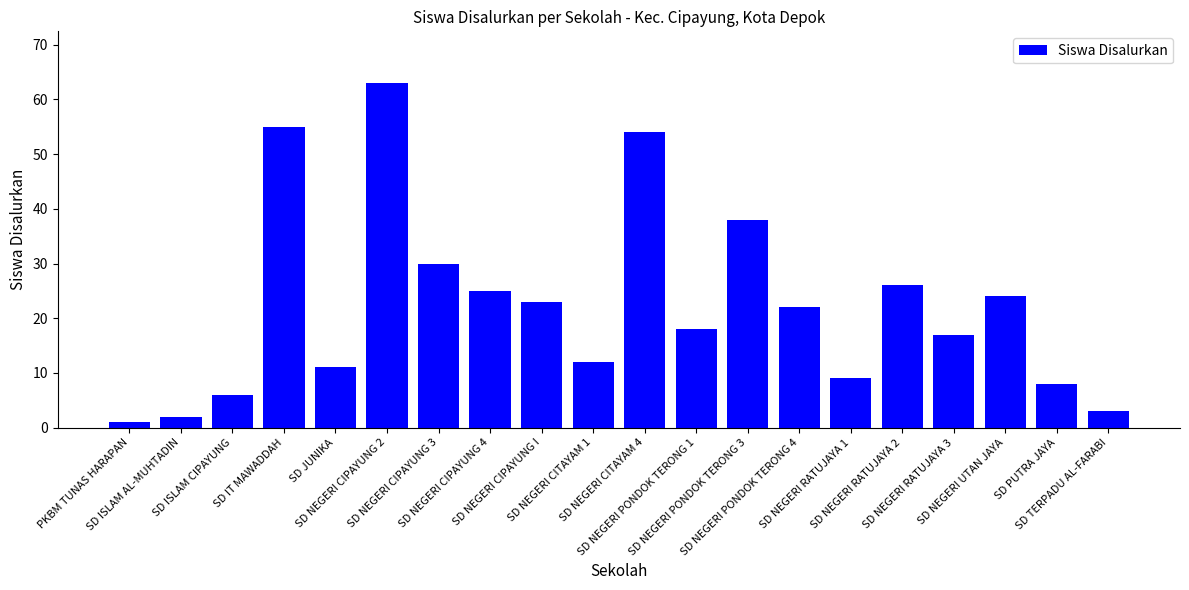

Is it true that the value at SD NEGERI CITAYAM 4 is 75?

False